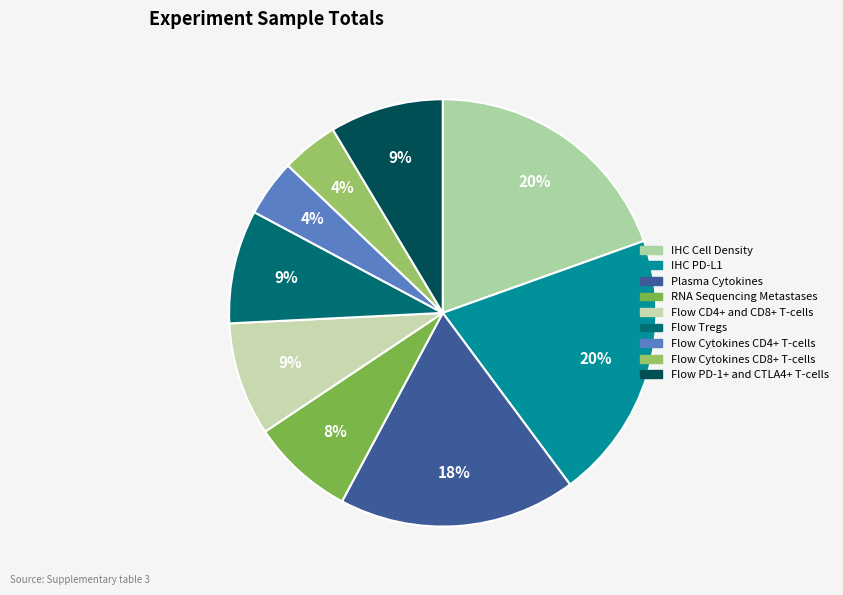

To the nearest percent, what is the difference between the largest and smallest slice percentages?

16%